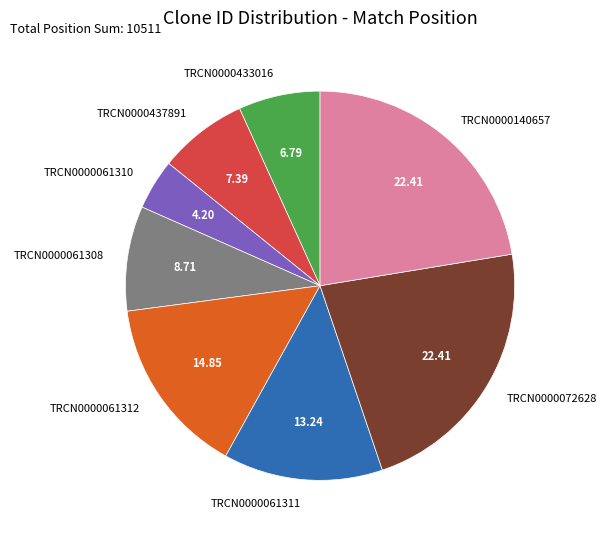

Is TRCN0000061308 the majority of the pie?

No